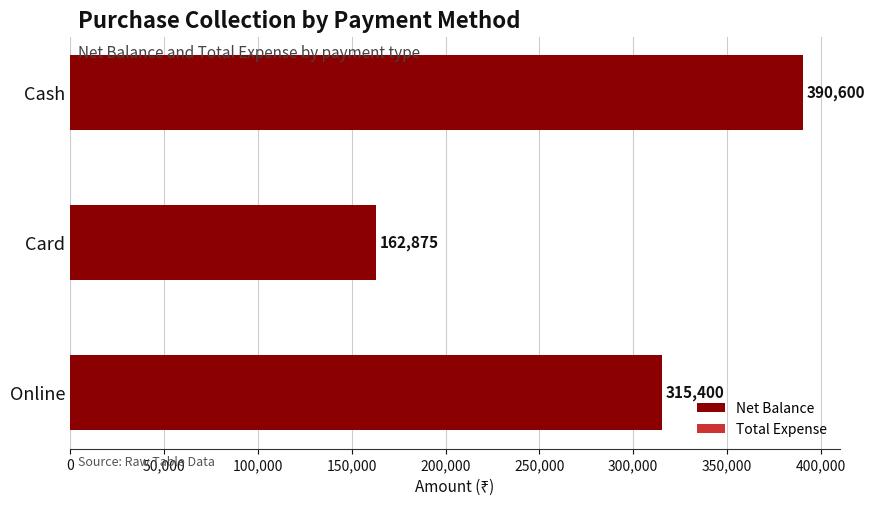

The value at Cash is 390600. True or false?

True